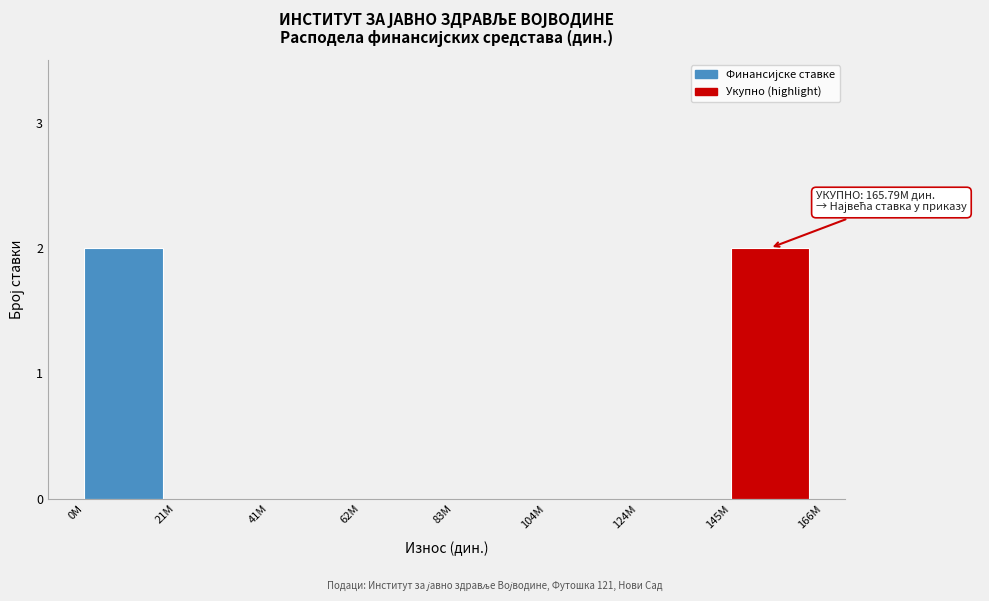

Reading right to left, list all the values displayed in this chart.

145M=2	124M=0	104M=0	83M=0	62M=0	41M=0	21M=0	0M=2